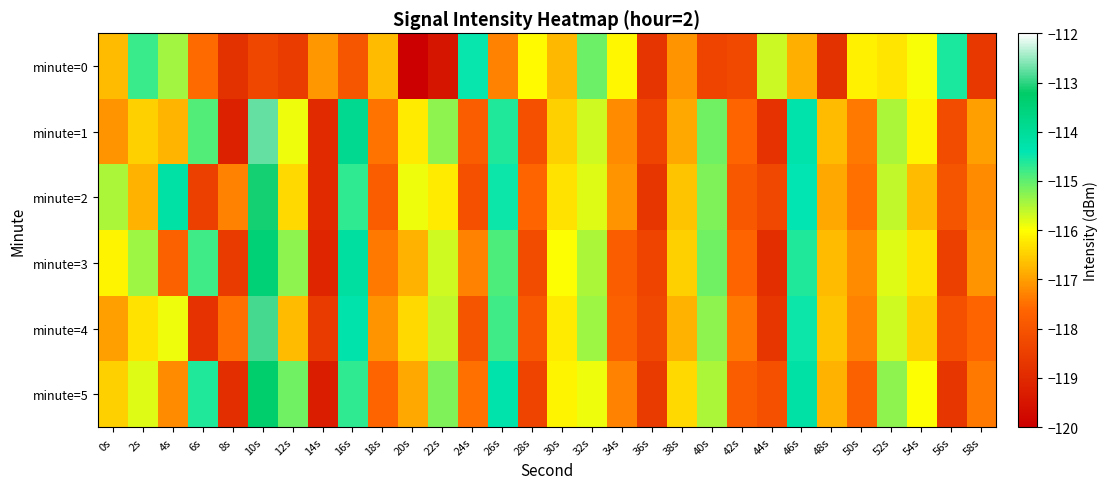

Rank the series at 28s from lowest to highest value.

minute=5, minute=3, minute=1, minute=4, minute=2, minute=0